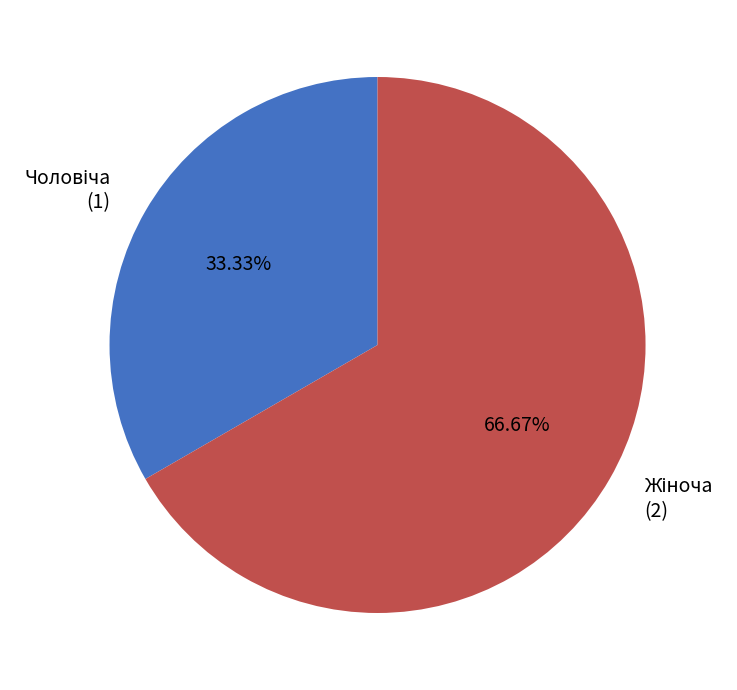

How many slices are in this pie chart?

2